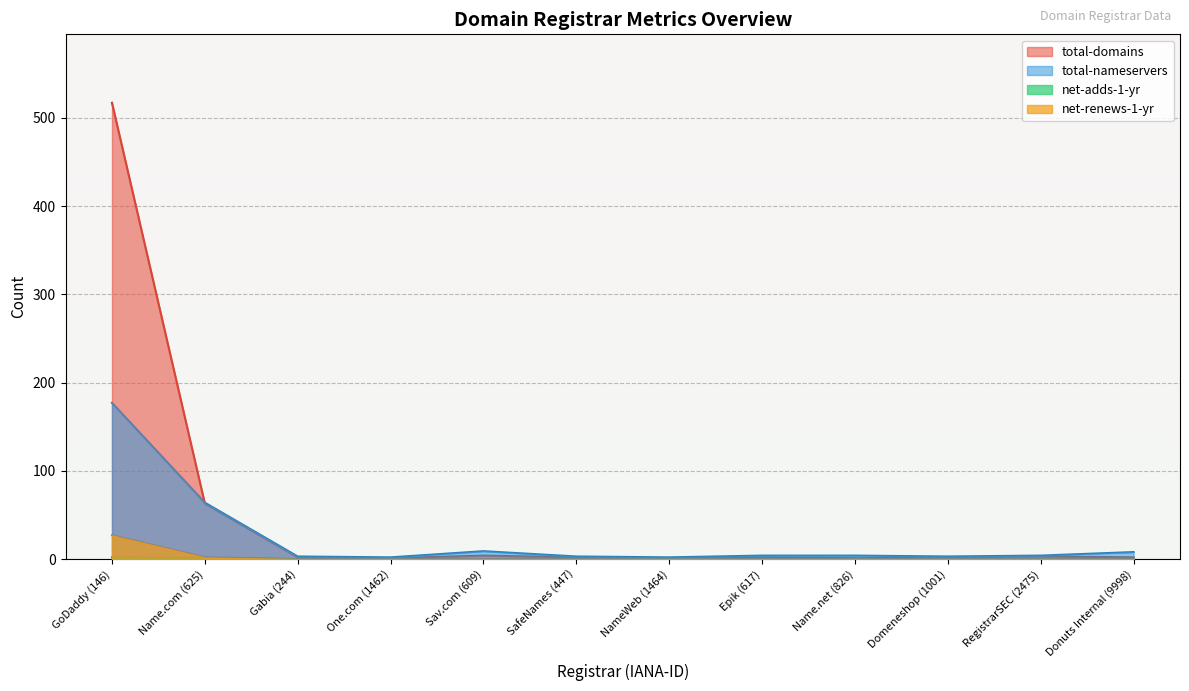

Does the chart display data point markers on the line(s)?

No